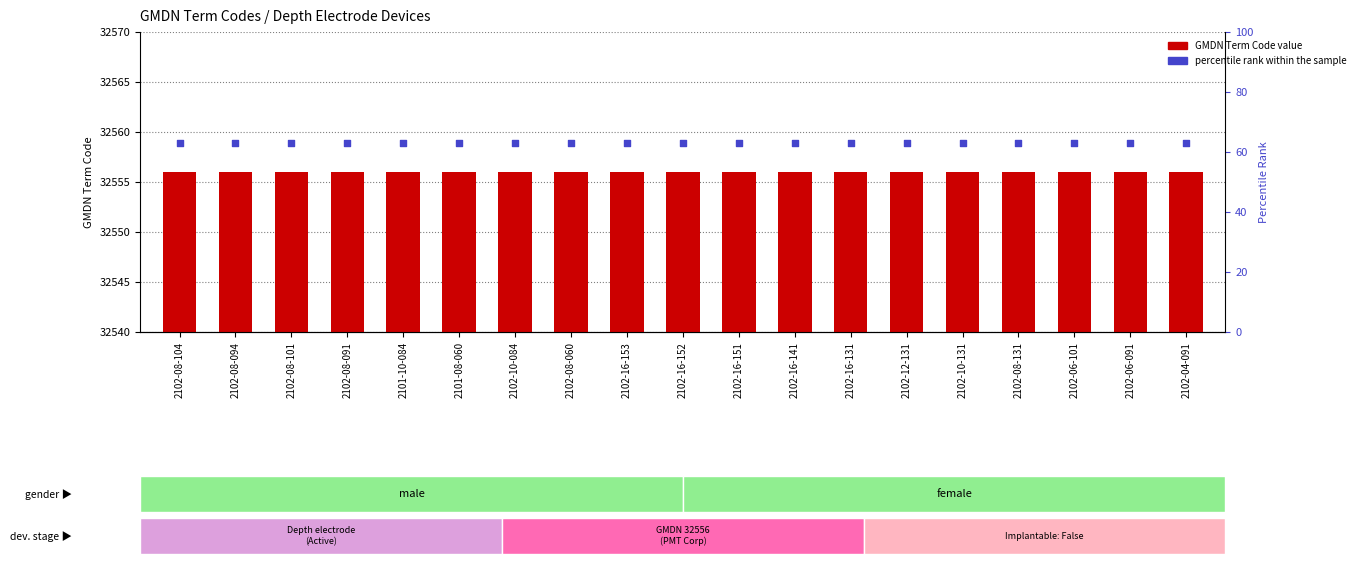

What is the total value across all series at 2102-10-084?

32619